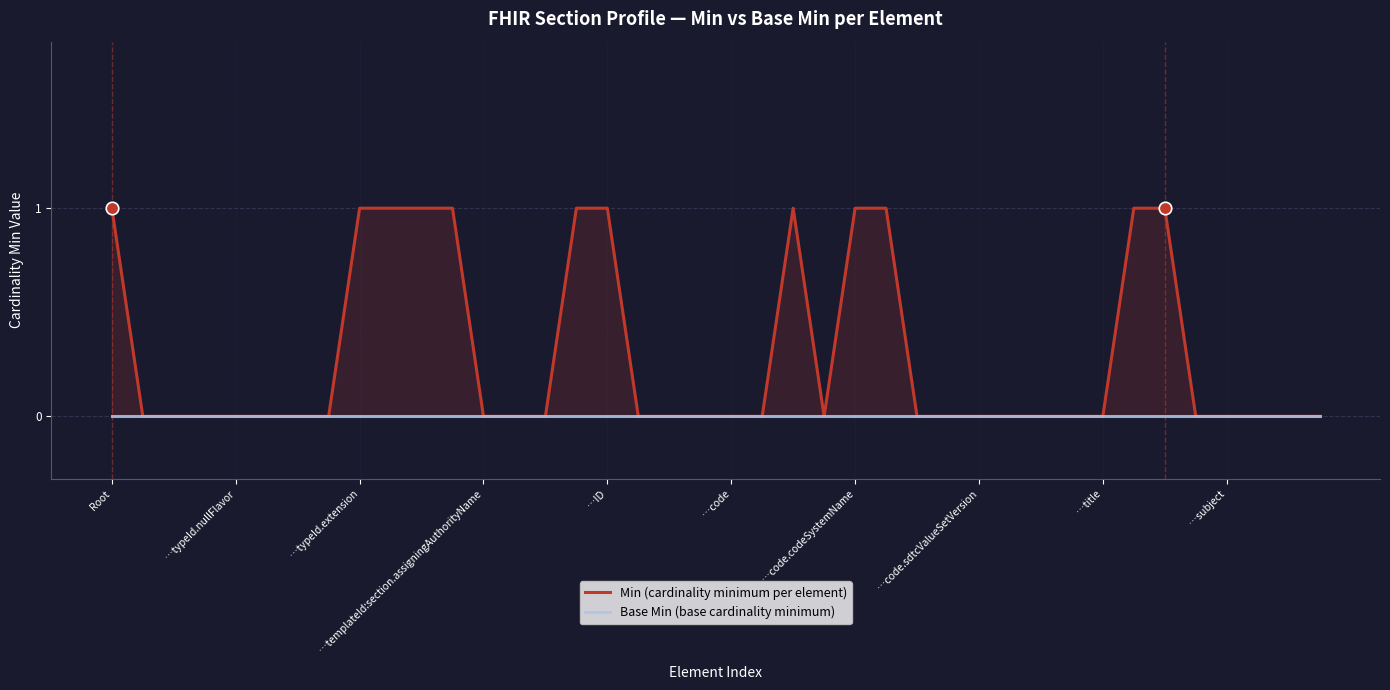

Is the value of Base Min (base cardinality minimum) at 38 greater than the value of Min (cardinality minimum per element) at 36?

No